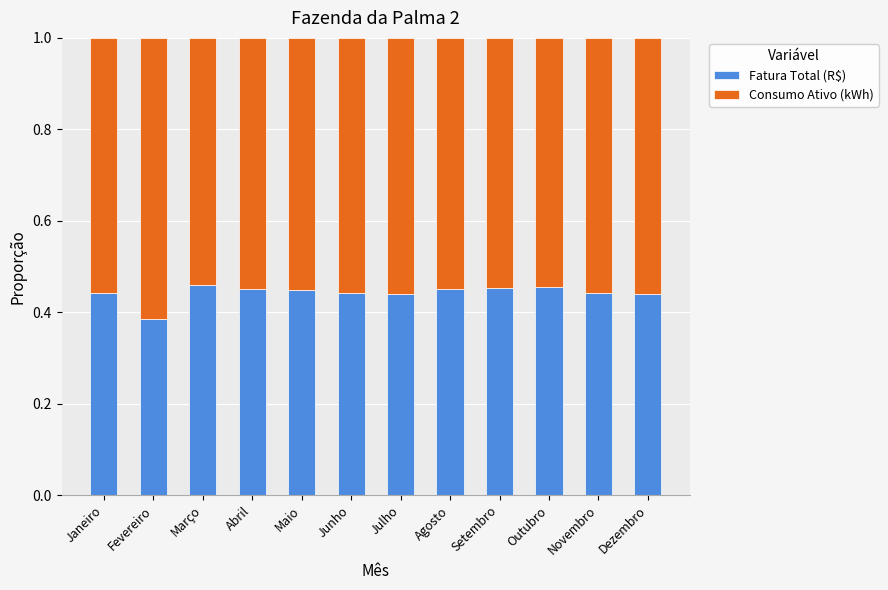

The value of Fatura Total (R$) at Dezembro is 0.7. True or false?

False